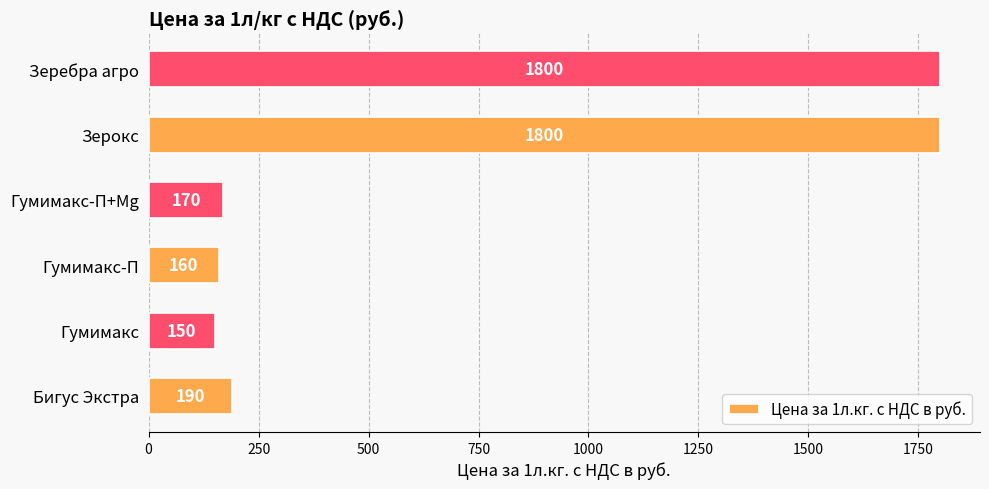

Reading bottom to top, what are all the values shown in this chart?

190	150	160	170	1800	1800